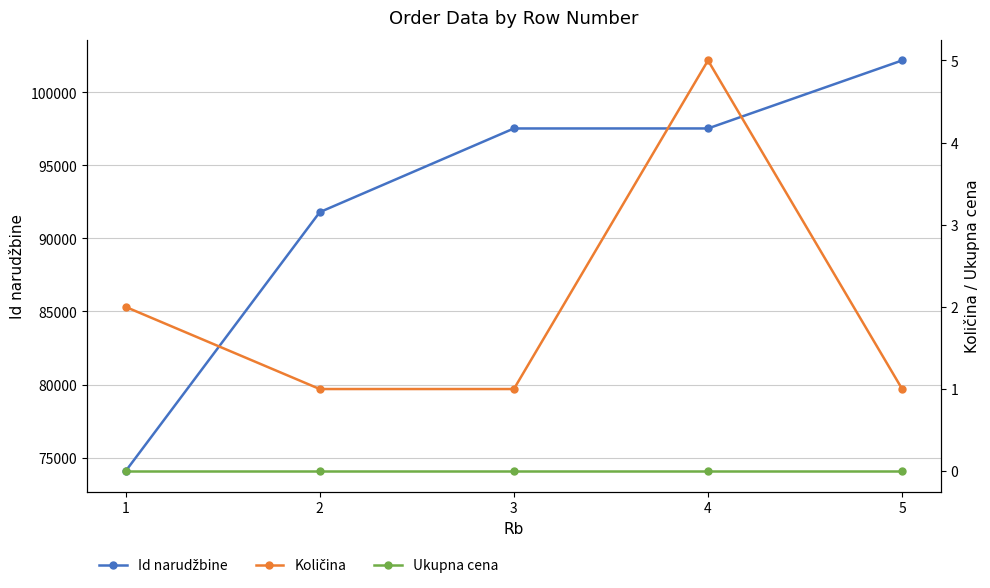

What is the sum of the Id narudžbine values at 3 and 1?

171598